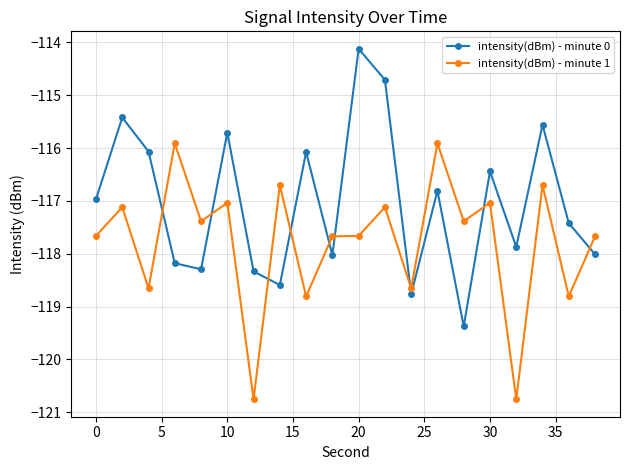

Which series has the largest range (max minus min)?

intensity(dBm) - minute 0